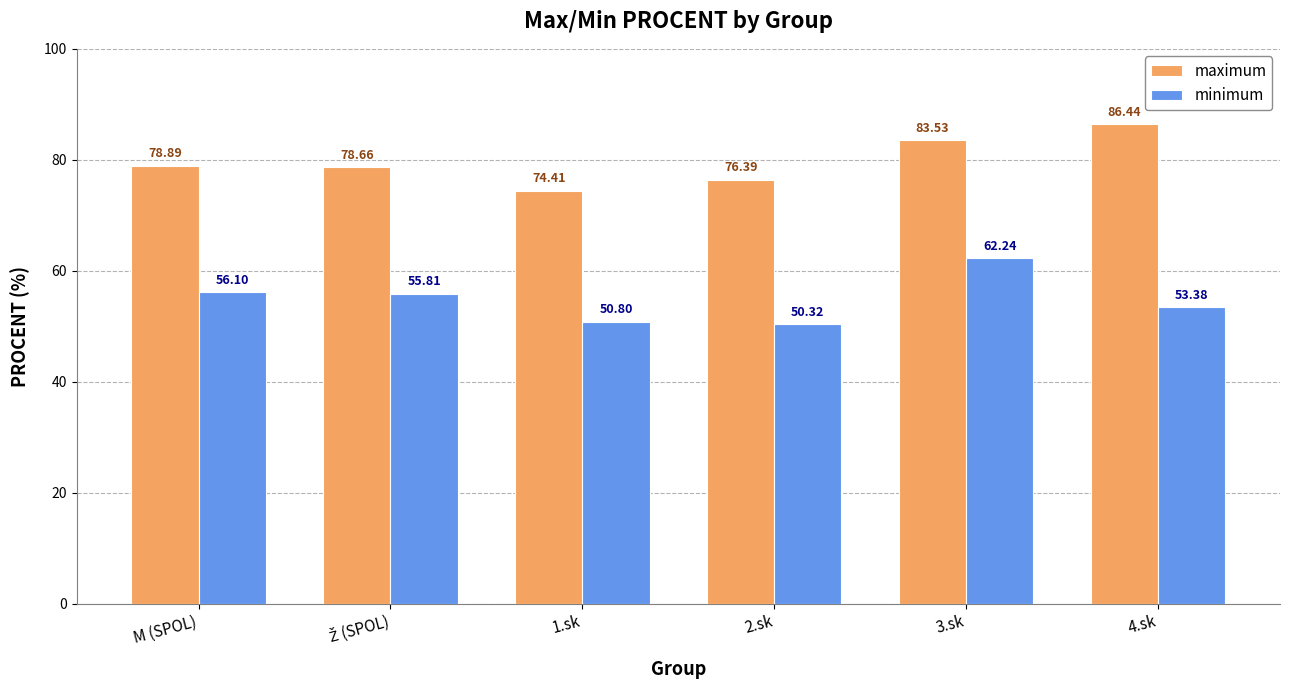

Between 2.sk and 3.sk, which series saw the biggest shift?

minimum